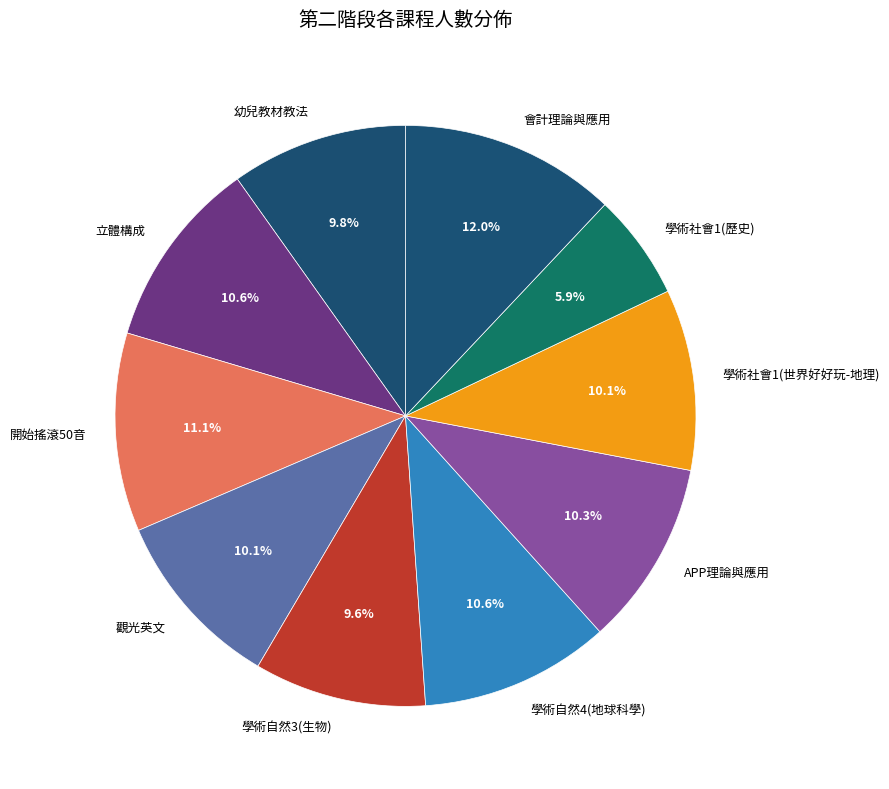

What is the ratio of the value at 立體構成 to the value at 學術自然3(生物)?

1.1